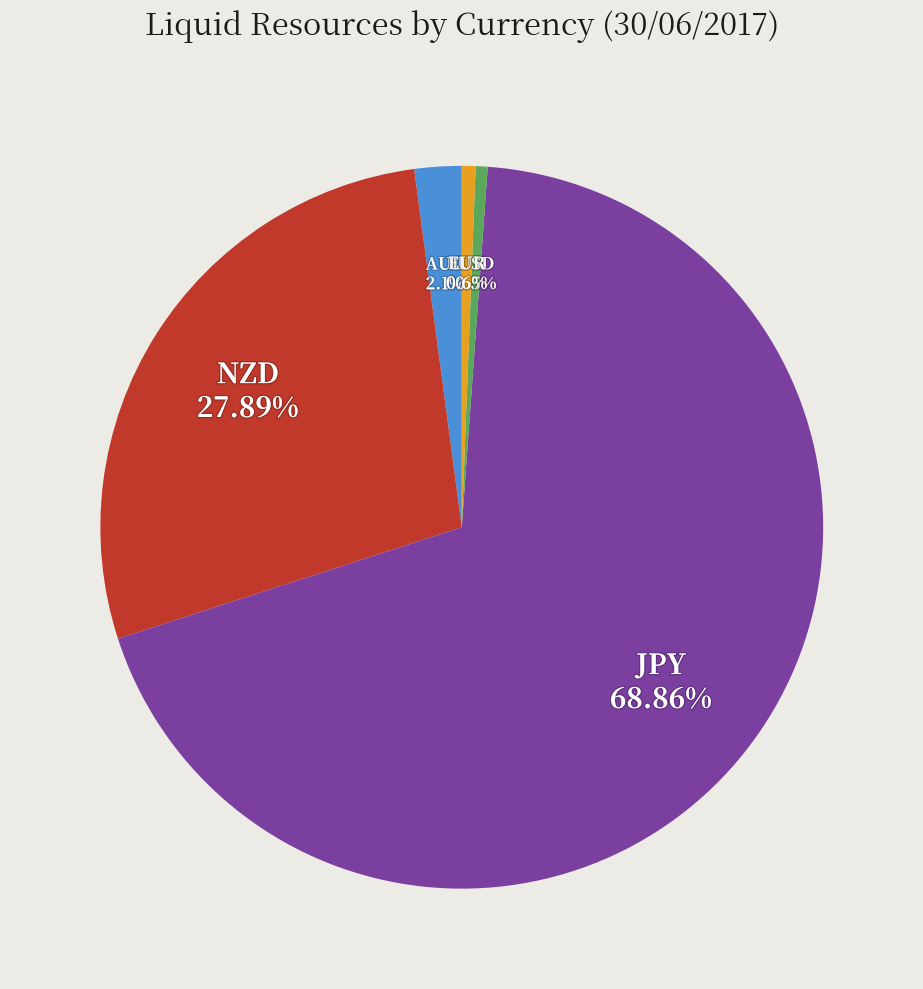

Does any single category account for the majority?

Yes